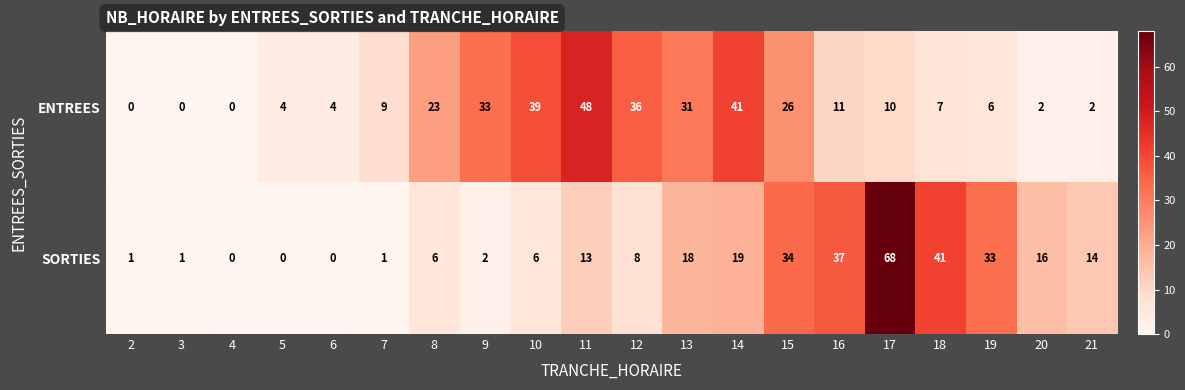

How many values in the SORTIES series are below 13?

10